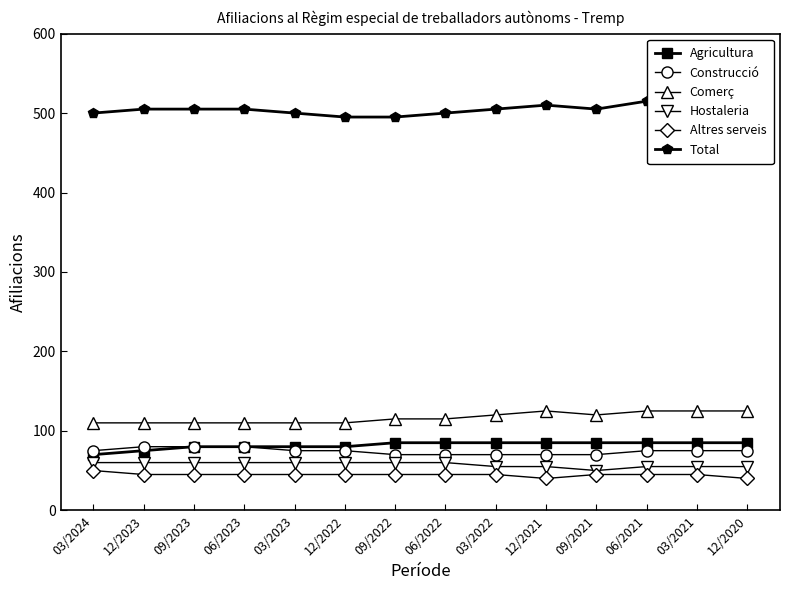

In Hostaleria, how many points are lower than both neighbors (excluding endpoints)?

1